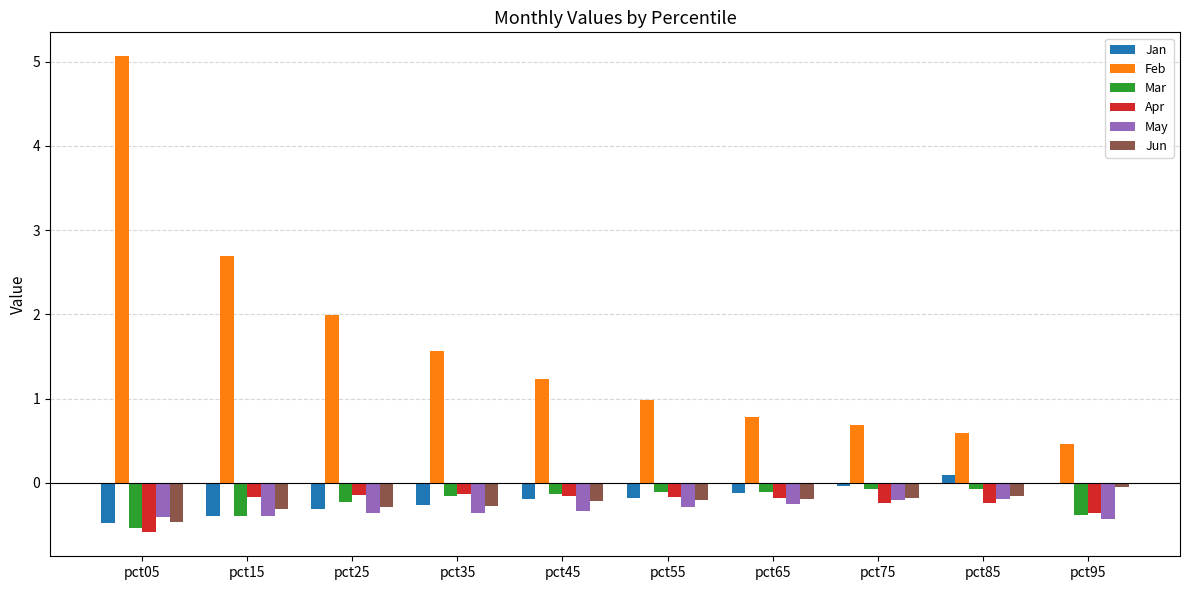

Which series has the largest total across all categories?

Feb